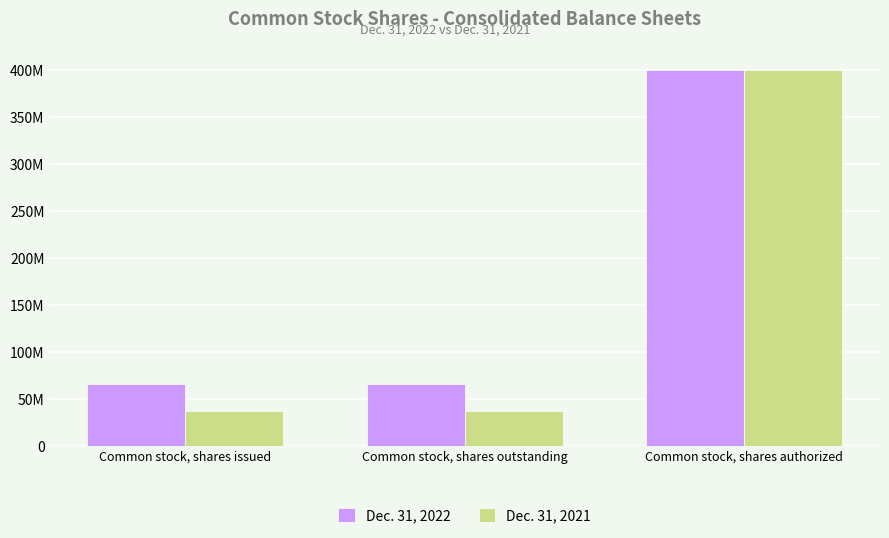

At which label does Dec. 31, 2022 reach its minimum?

Common stock, shares outstanding